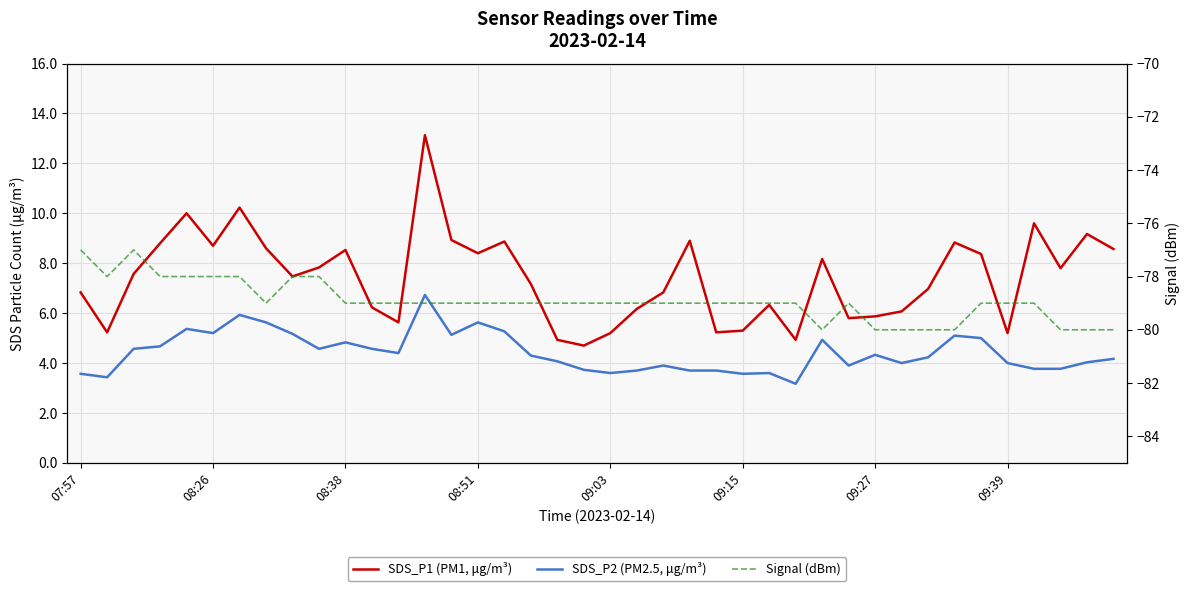

Which series has the widest spread of values?

SDS_P1 (PM1, μg/m³)